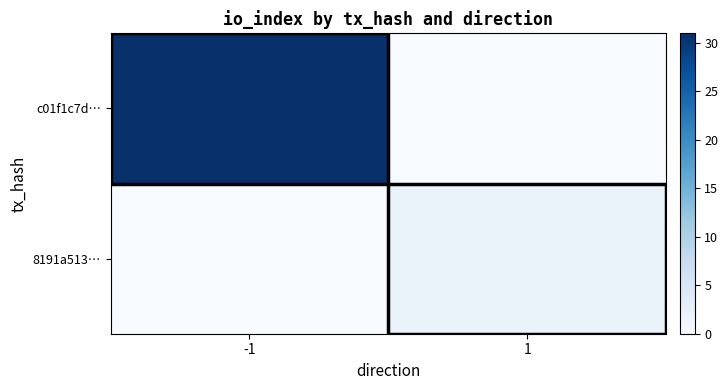

Between -1 and 1, which series saw the biggest shift?

c01f1c7d…